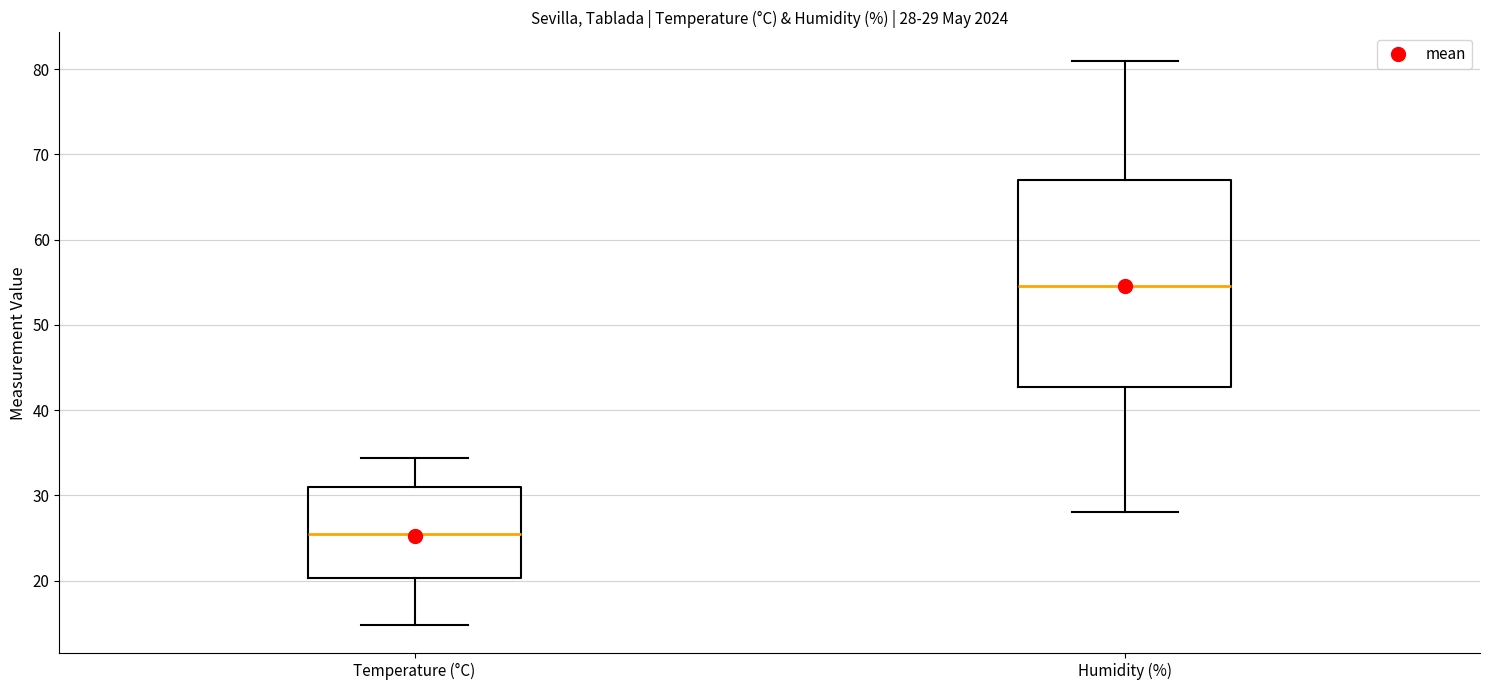

Which box has the highest median line?

Humidity (%)